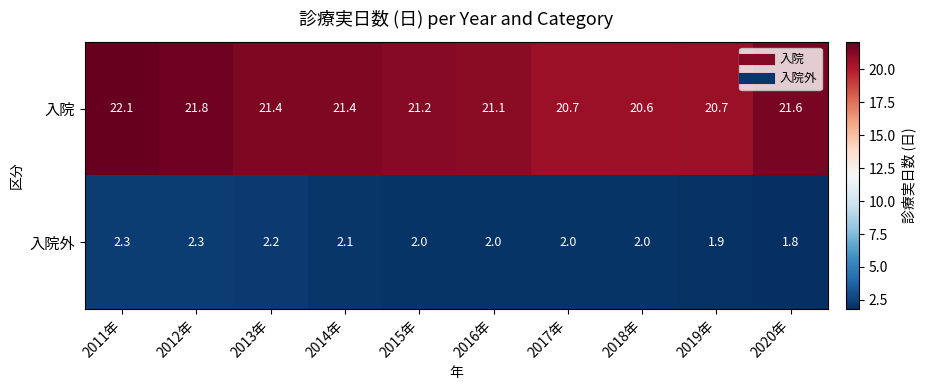

Reading right to left, what are all the values shown in this chart?

入院: 21.6	20.7	20.6	20.7	21.1	21.2	21.4	21.4	21.8	22.1
入院外: 1.8	1.9	2.0	2.0	2.0	2.0	2.1	2.2	2.3	2.3